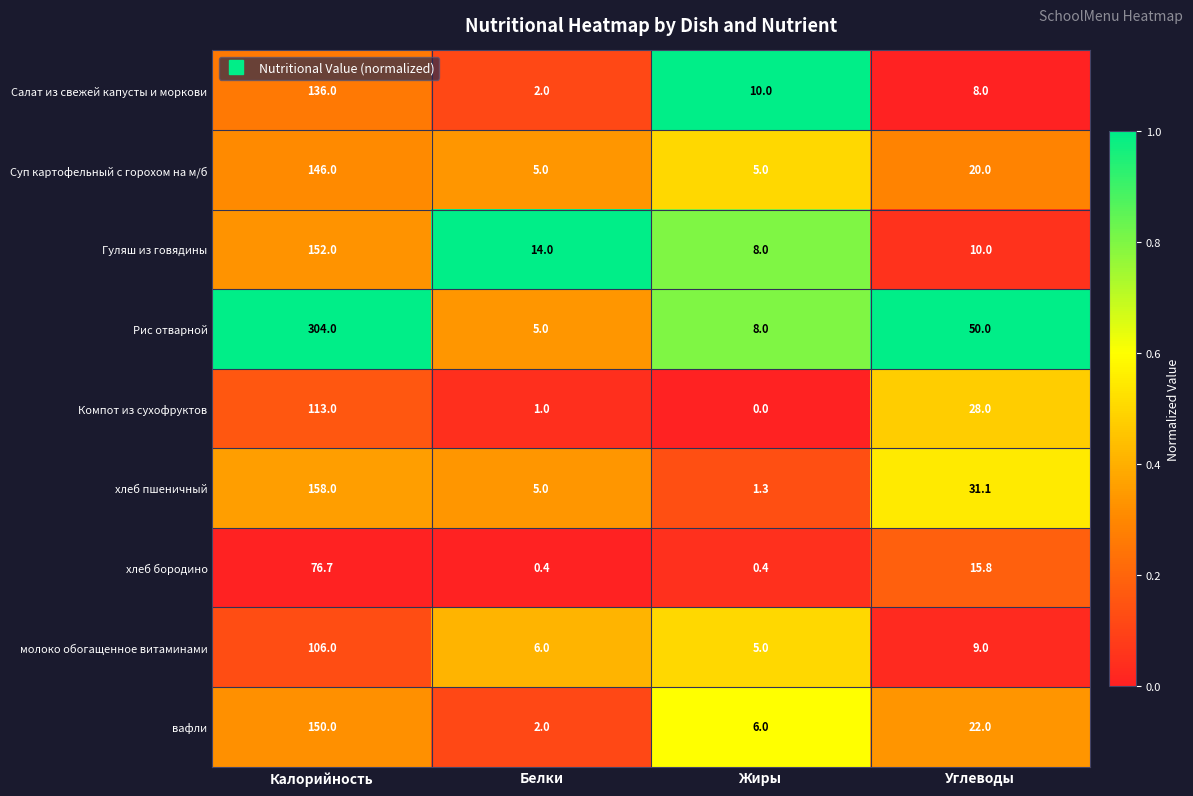

What is the difference between the вафли values at Углеводы and Калорийность?

128.0